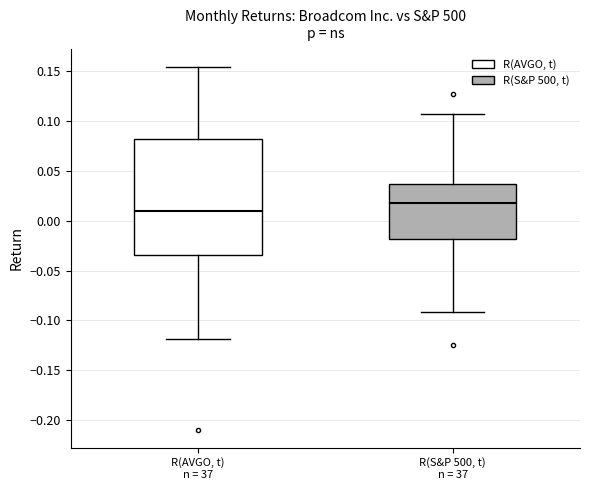

Reading left to right, transcribe this box plot: for each box, give where its median line is, the range the box spans, and where its two whiskers end, as read against the y-axis. The values are not printed on the chart, so give them approximately, as read against the axis.

R(AVGO, t) n = 37: median 0.010, box -0.035 to 0.080, whiskers -0.120 to 0.155
R(S&P 500, t) n = 37: median 0.020, box -0.020 to 0.035, whiskers -0.090 to 0.110